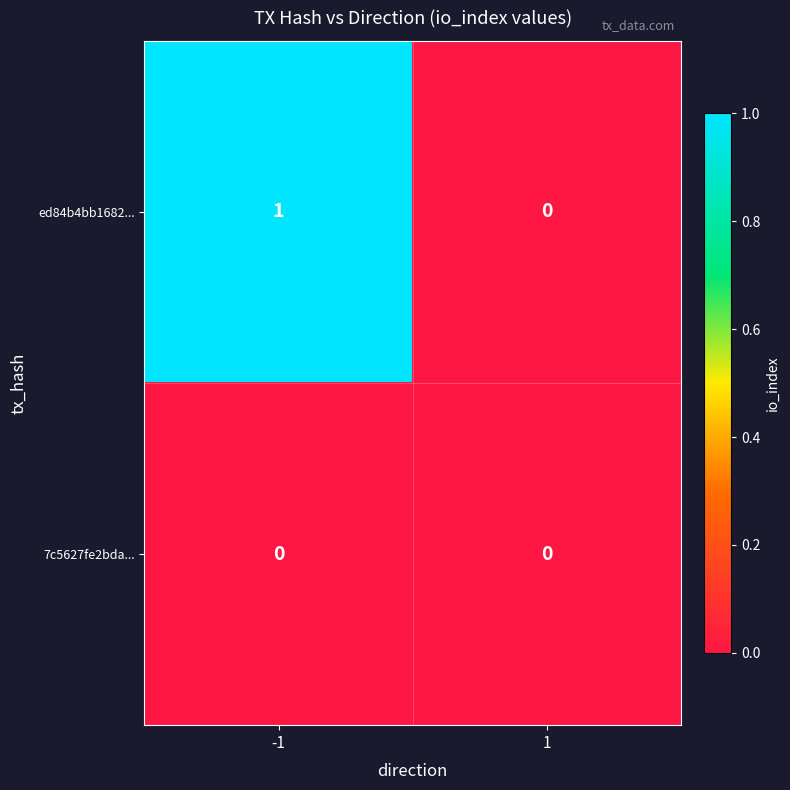

Which category has the highest value across all series?

-1